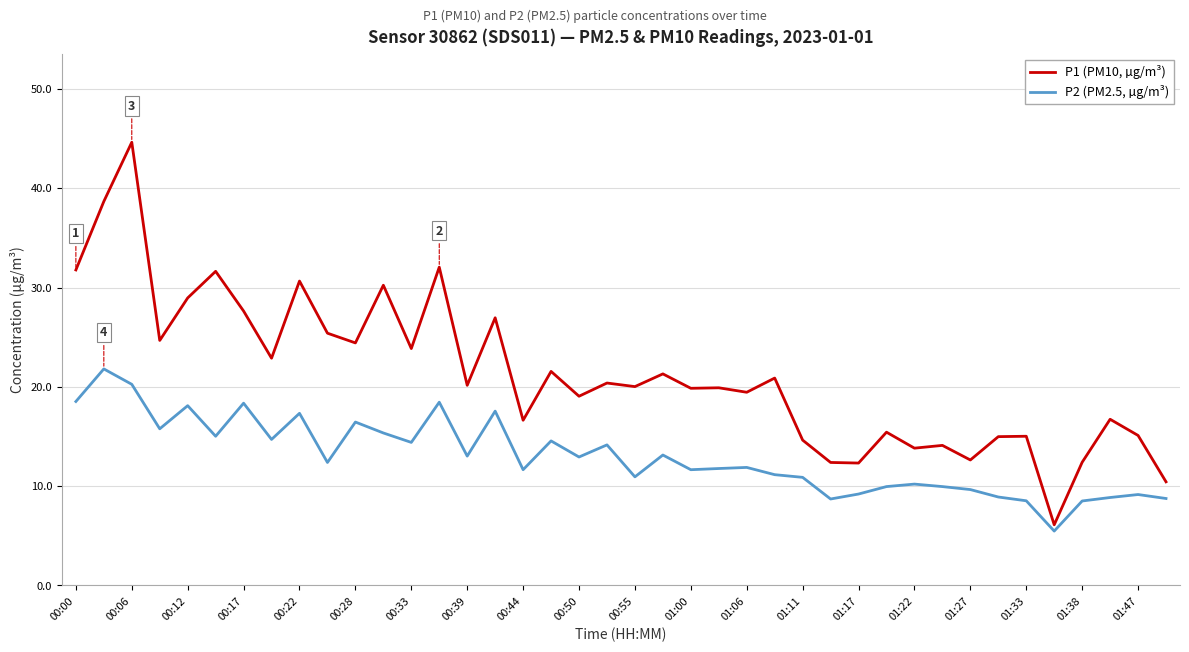

Rank the series by their maximum value, from lowest to highest.

P2 (PM2.5, µg/m³), P1 (PM10, µg/m³)